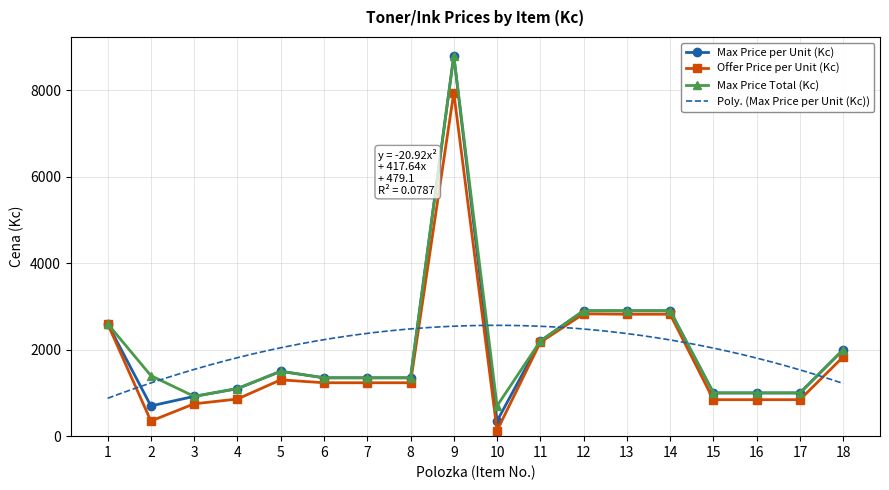

The value of Max Price per Unit (Kc) at 18 is 3028. True or false?

False